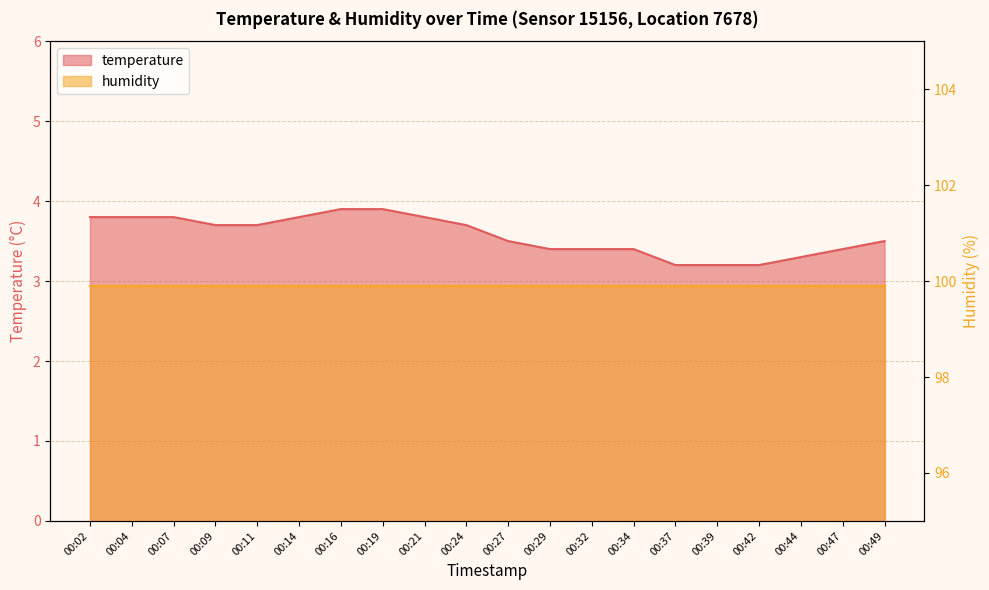

How many lines are shown in the chart?

1